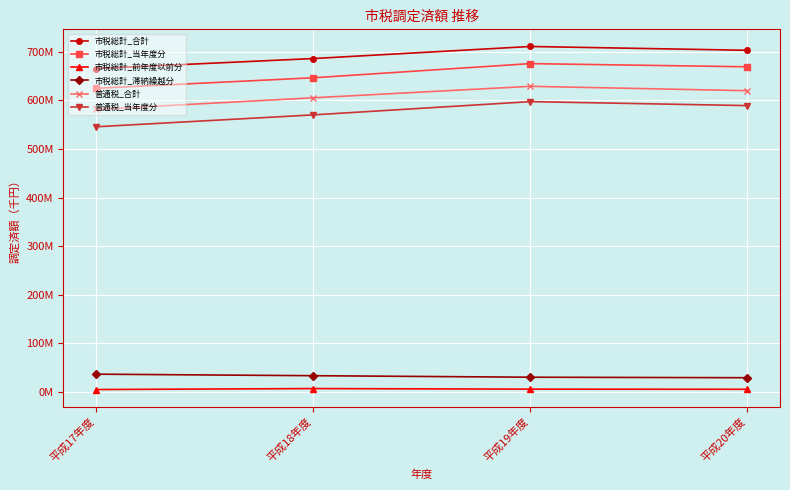

Count the 普通税_当年度分 values in the range 570339373 to 597664418.

3